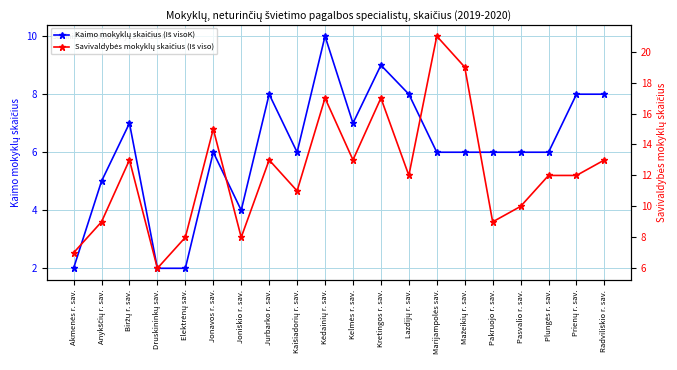

At which label does Kaimo mokyklų skaičius (Iš visoK) first exceed 6?

Biržų r. sav.